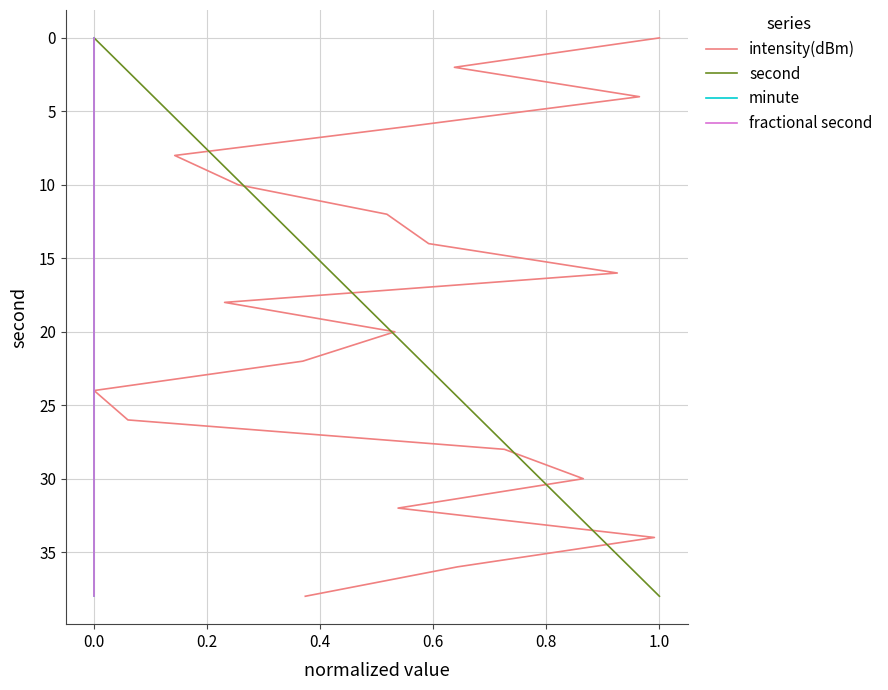

How many distinct data groups are displayed?

4